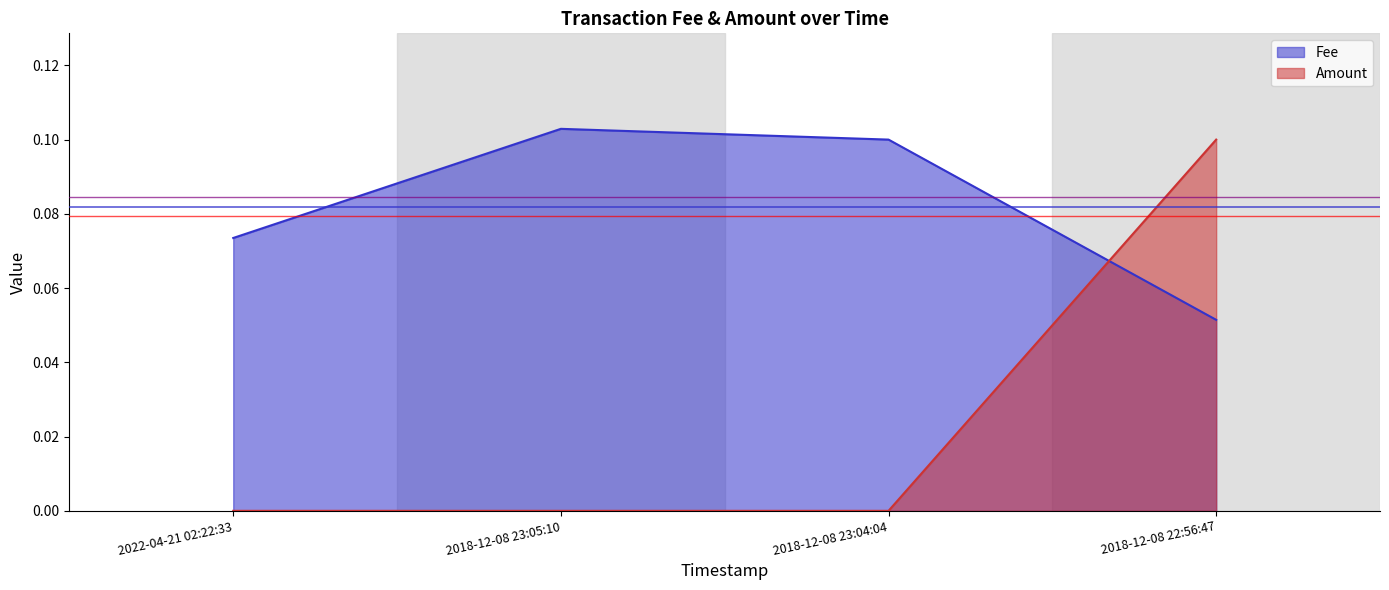

List the series in order of their peak value, lowest first.

Amount, Fee